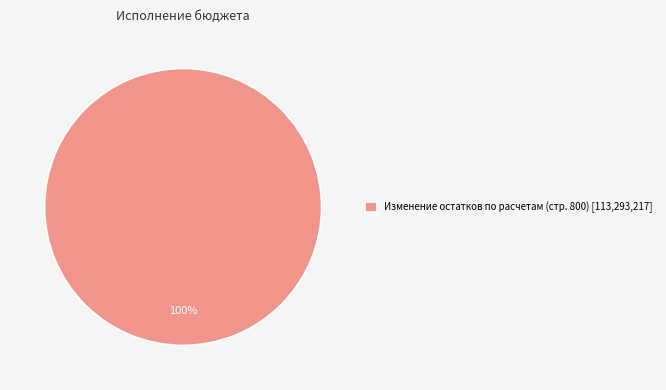

True or false: Изменение остатков по расчетам (стр. 800) [113,293,217] accounts for 100% of the total.

True